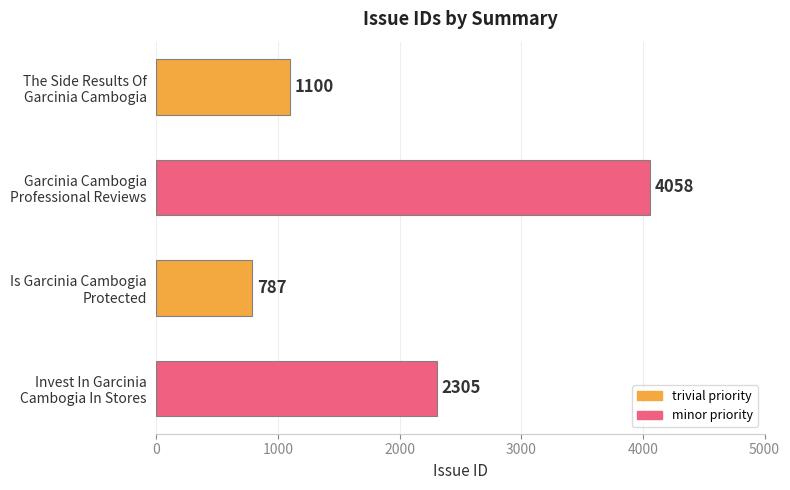

What is the value of the 1st bar from the top?

1100